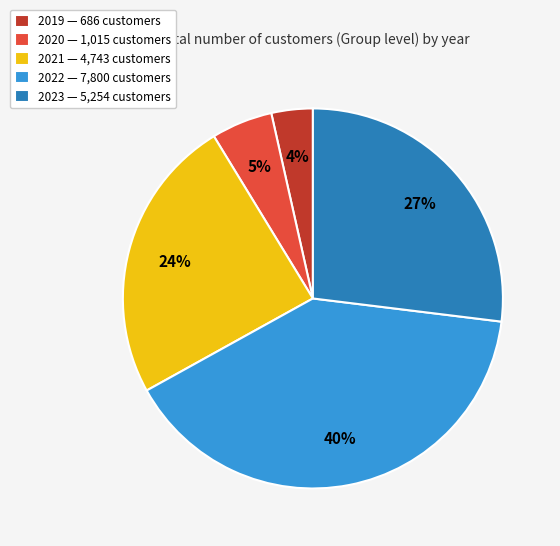

To the nearest percent, what is the difference between the largest and smallest slice percentages?

36%